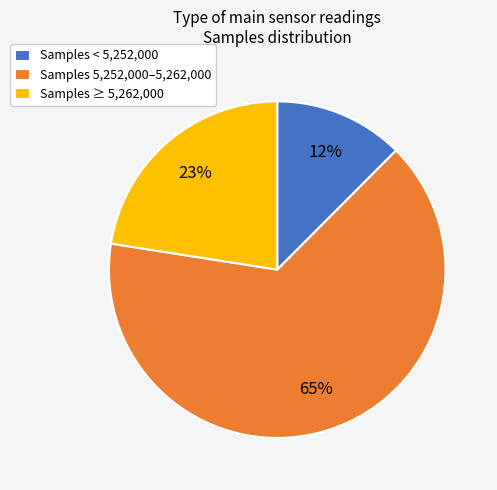

Which slice is the smallest?

Samples < 5,252,000